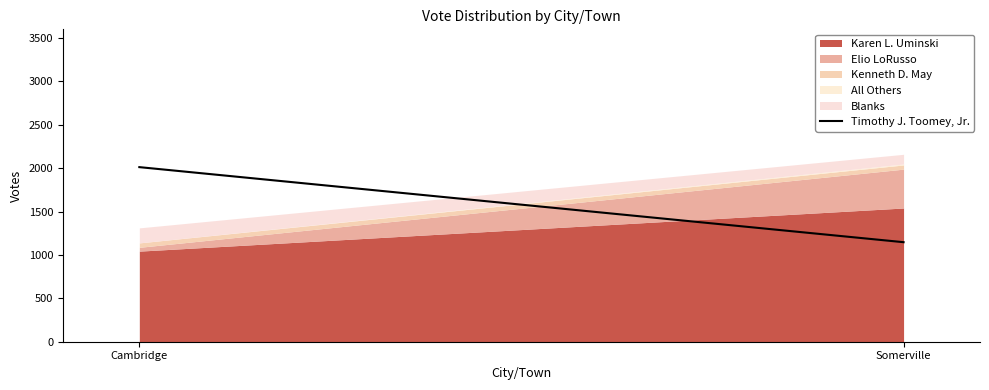

At which category does the chart reach its peak across all series?

Cambridge